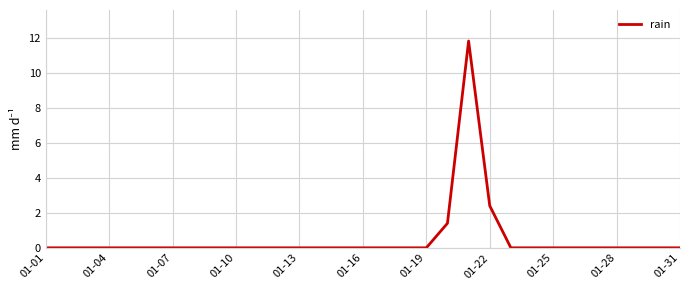

What is the difference between the maximum and minimum values?

11.8